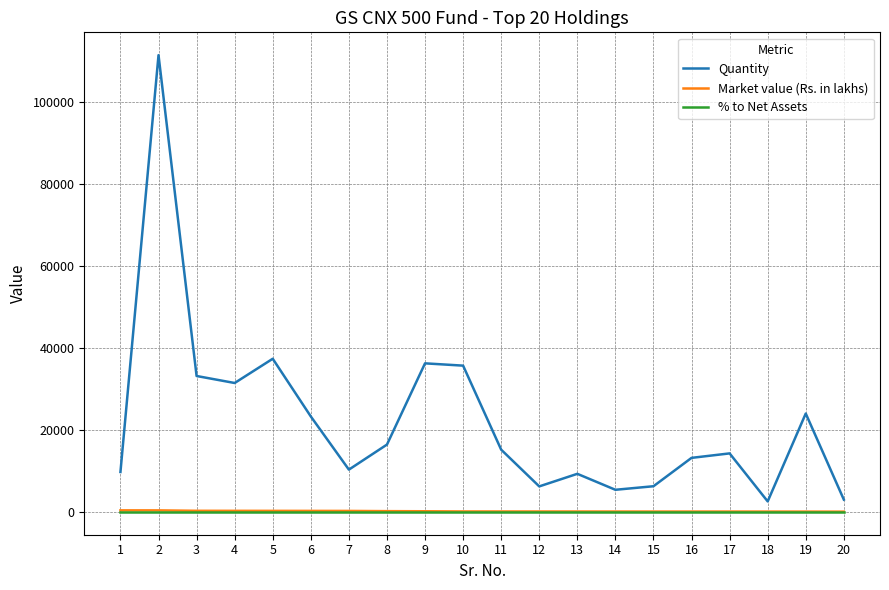

True or false: Quantity and Market value (Rs. in lakhs) cross at least once.

False